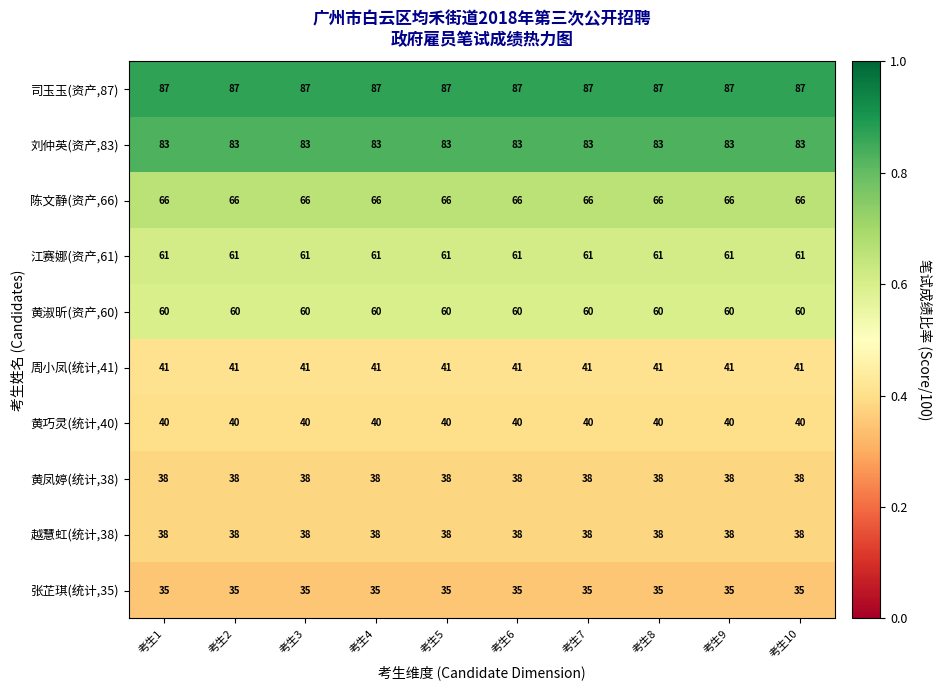

What is the average value of the 司玉玉(资产,87) series?

87